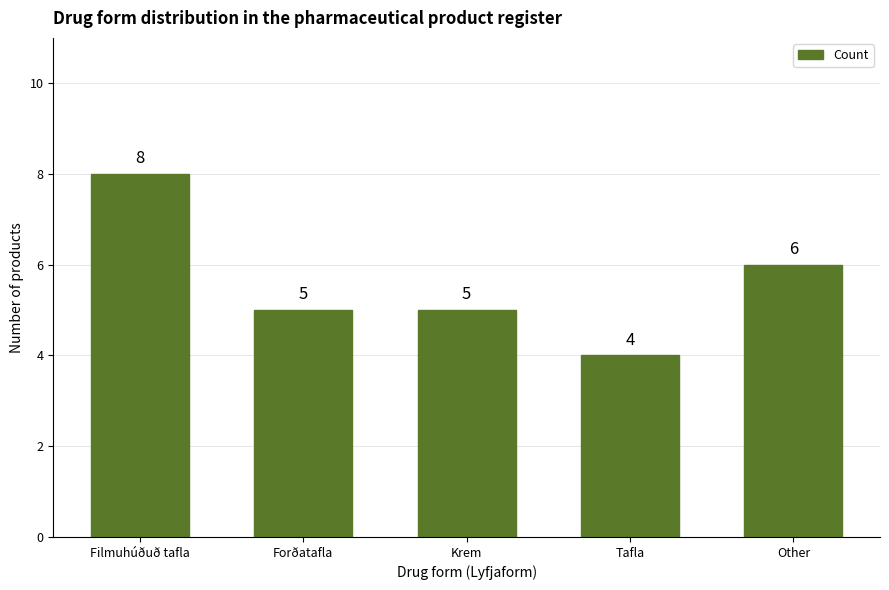

The value at Krem is 8. True or false?

False